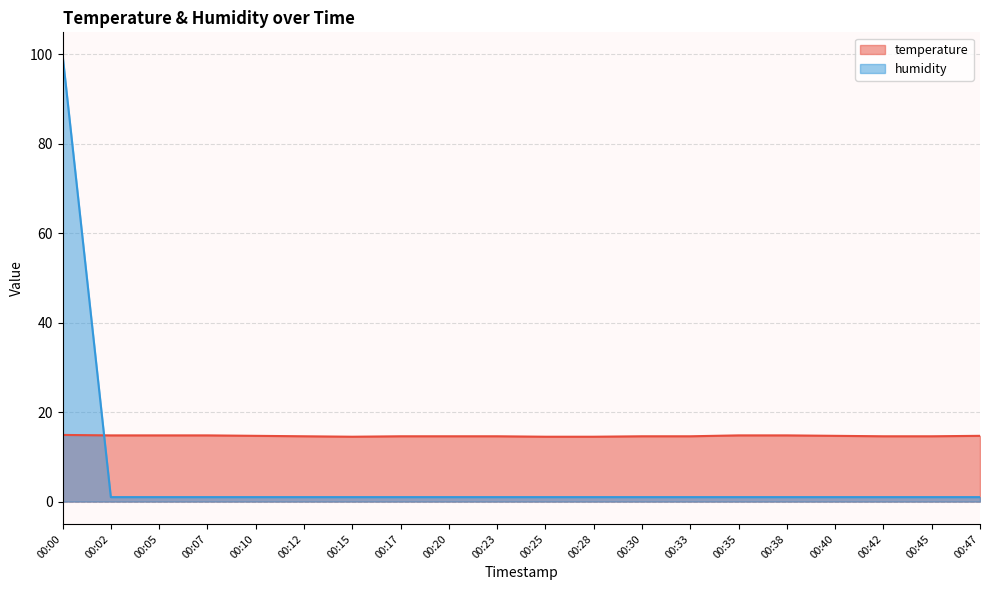

What is the average value of the humidity series?

5.9